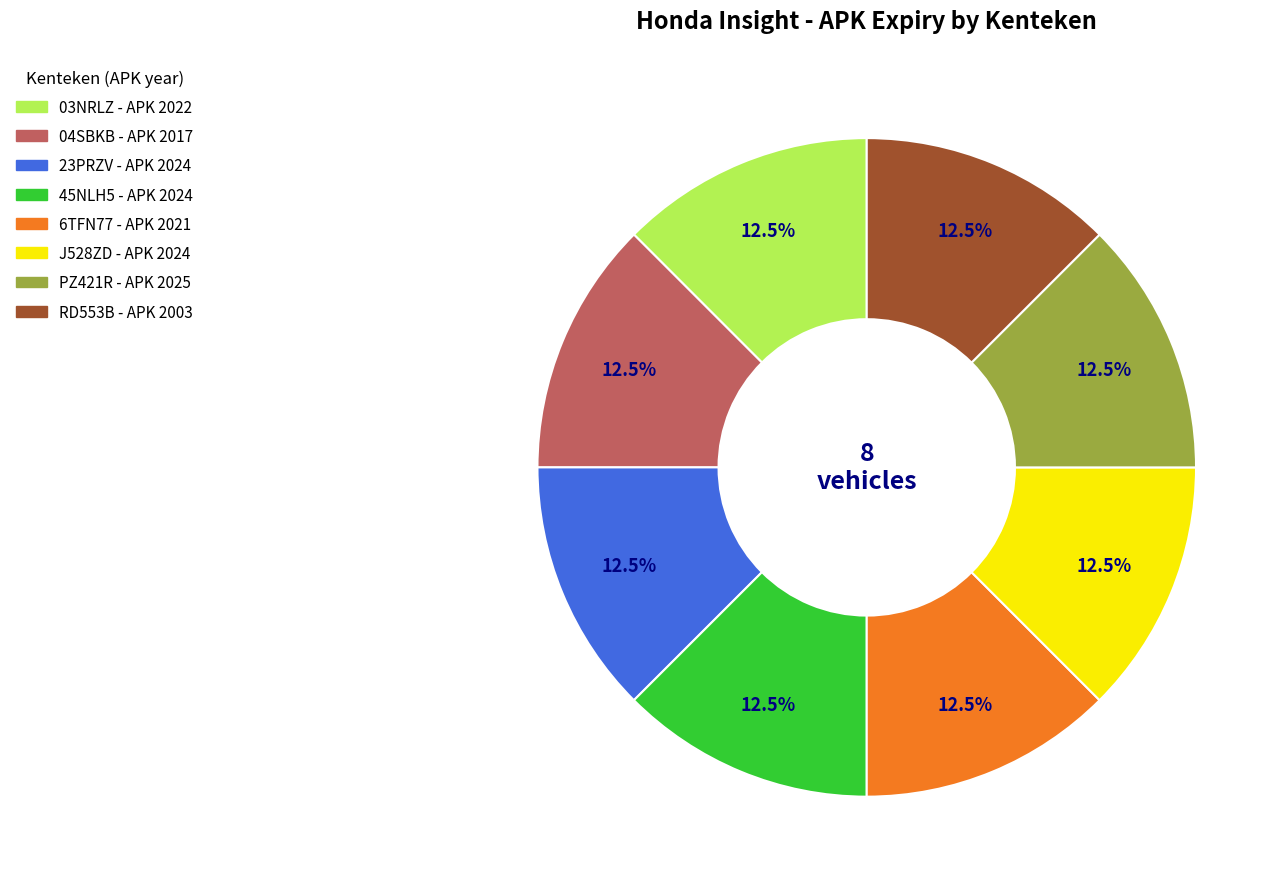

Does 6TFN77 account for over 50% of the chart?

No